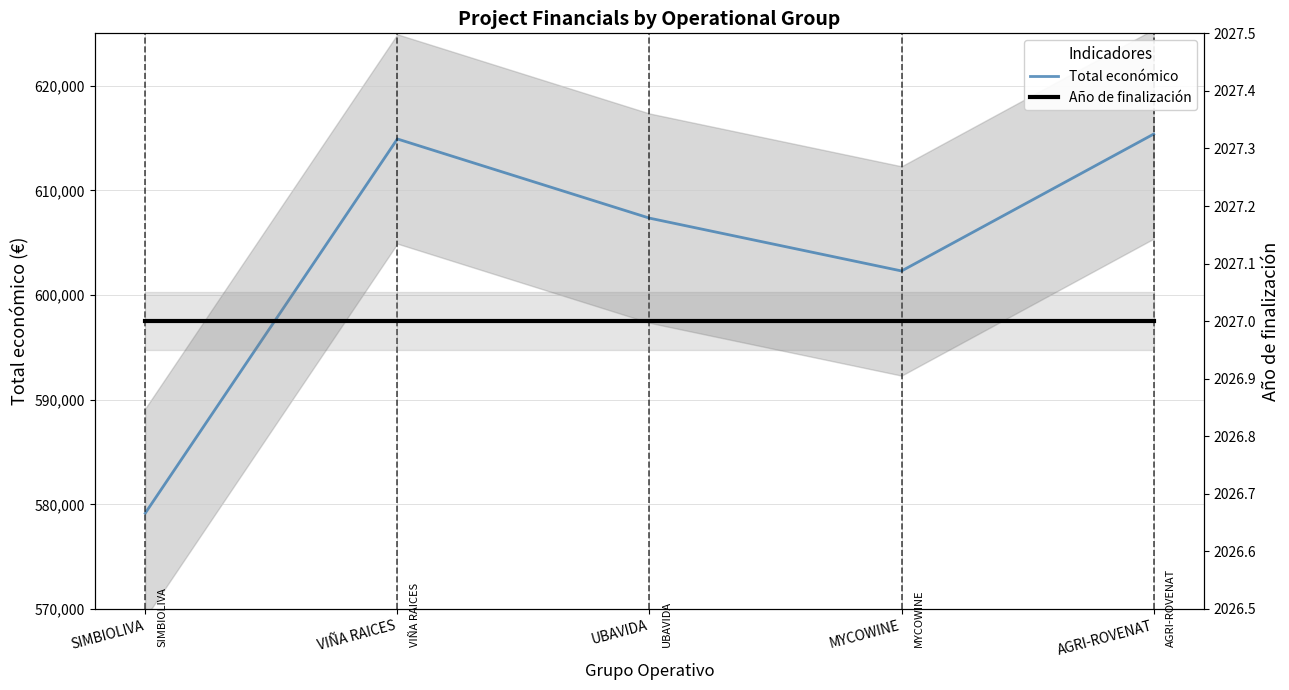

Rank the series by their maximum value, from highest to lowest.

Total económico, Año de finalización